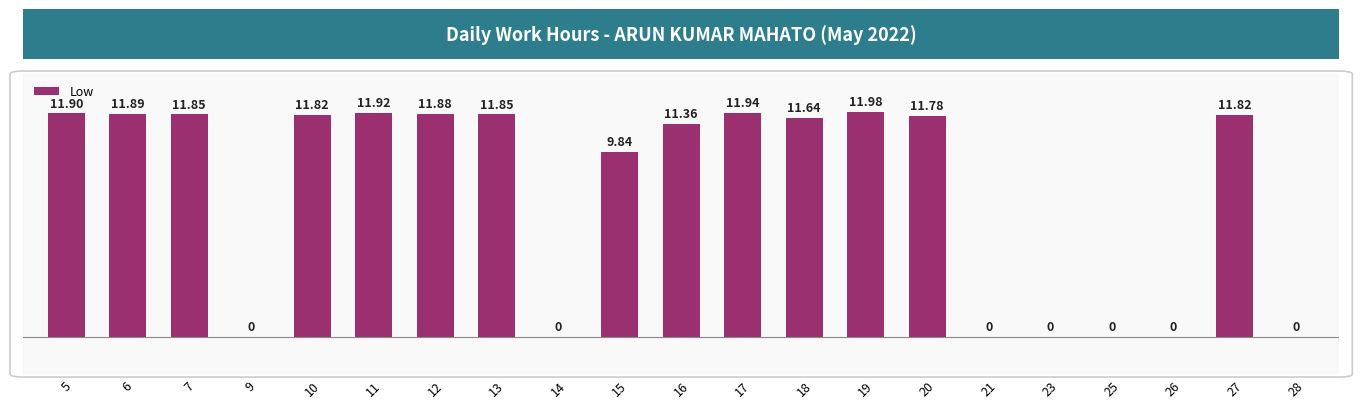

What is the change in value from 16 to 19?

+0.6